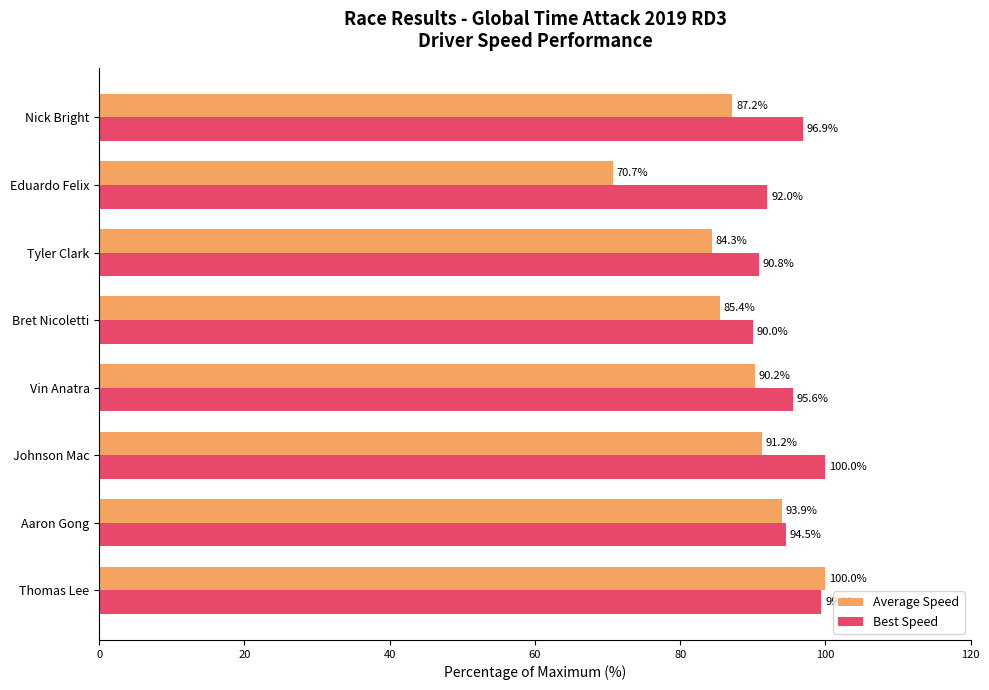

What is the approximate value of Average Speed at Johnson Mac?

91.2